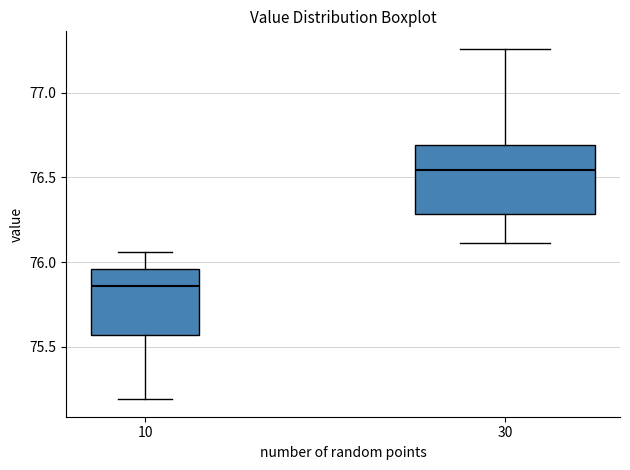

Reading left to right, read every box against the y-axis: the position of its median line, the range the box covers, and the ends of its whiskers. The values are not printed on the chart, so give them approximately, as read against the axis.

10: median 75.85, box 75.55 to 75.95, whiskers 75.20 to 76.05
30: median 76.55, box 76.30 to 76.70, whiskers 76.10 to 77.25